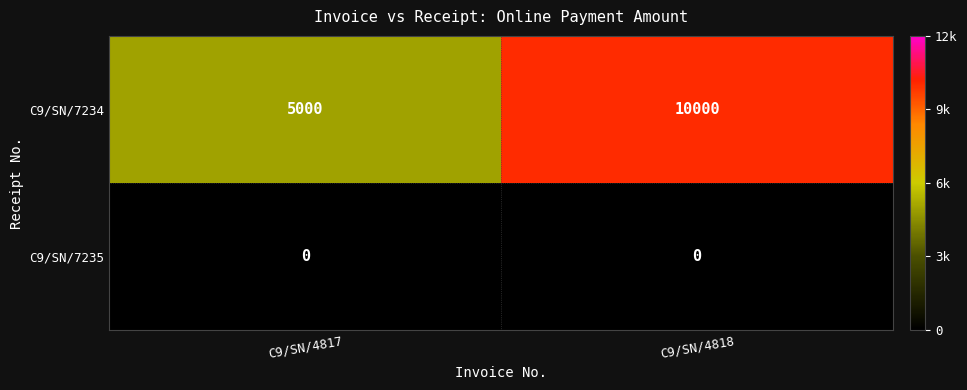

Reading left to right, transcribe all the data shown in this chart.

C9/SN/7234: 5000	10000
C9/SN/7235: 0	0